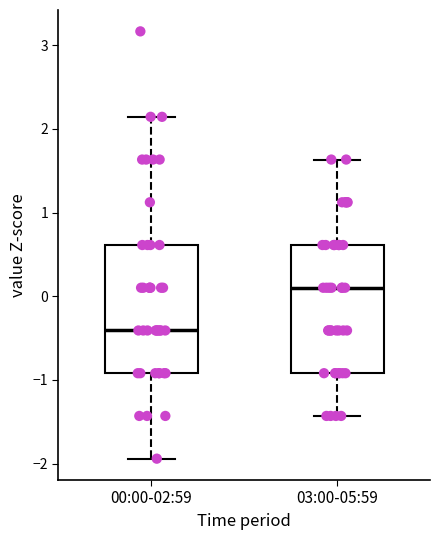

Where does the median line of the box for 03:00-05:59 sit on the y-axis? The values are not printed on the chart, so give them approximately, as read against the axis.

0.1